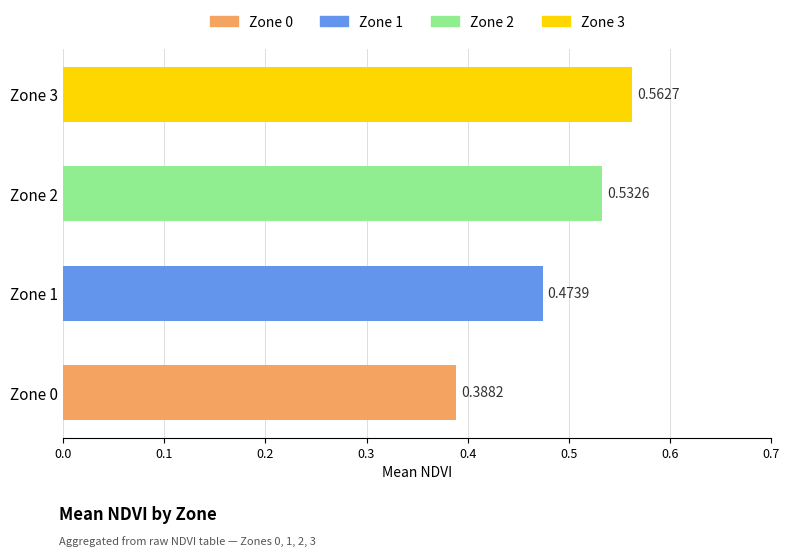

Between Zone 2 and Zone 1, which is larger?

Zone 2